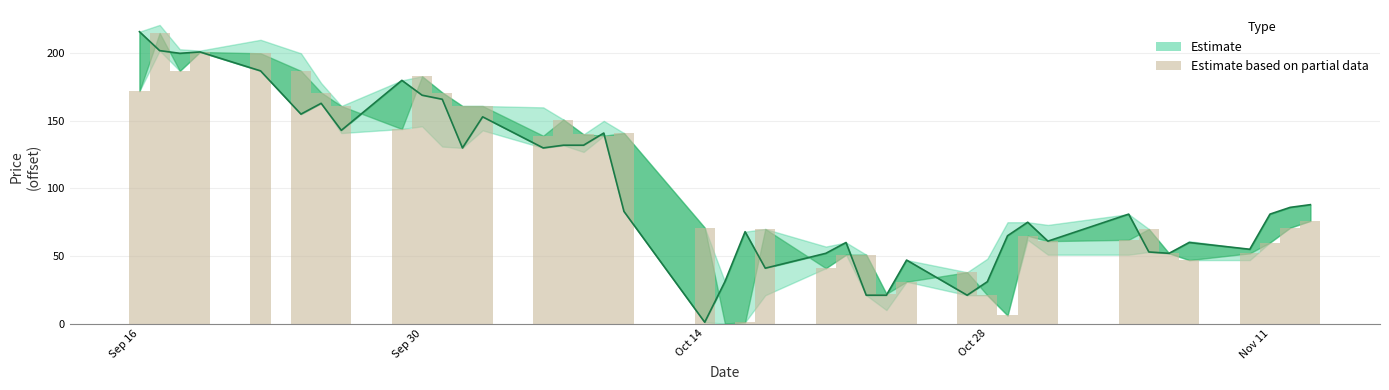

Count the number of categories in the chart.

40